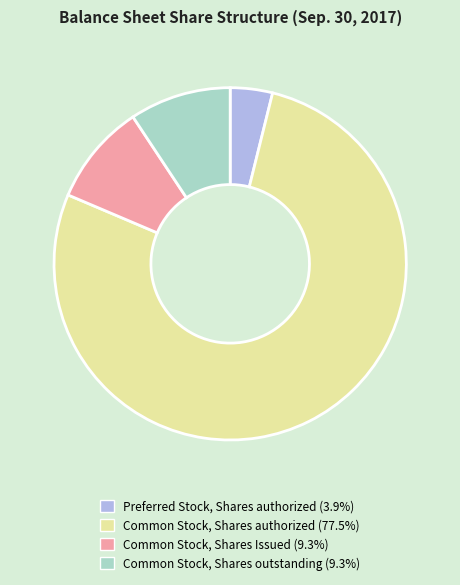

Is there a majority slice in this chart?

Yes